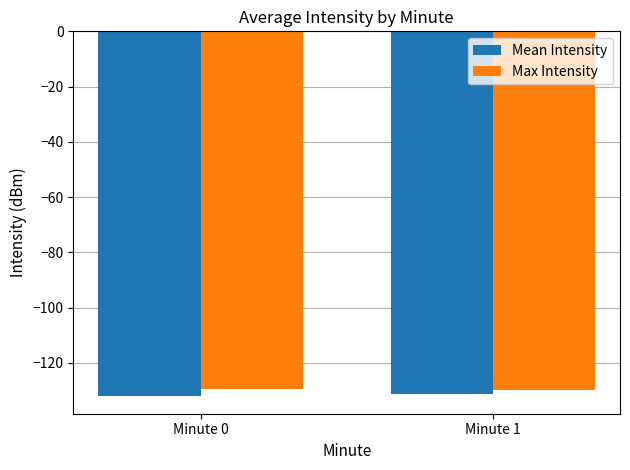

What is the approximate value of Max Intensity at Minute 1?

-129.9